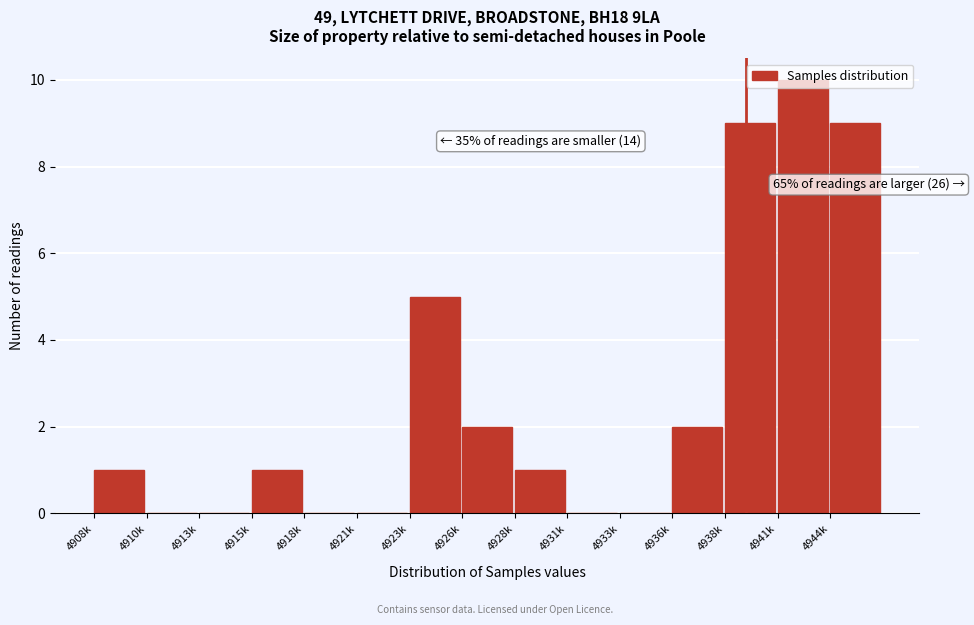

What is the approximate value at 4923k?

5